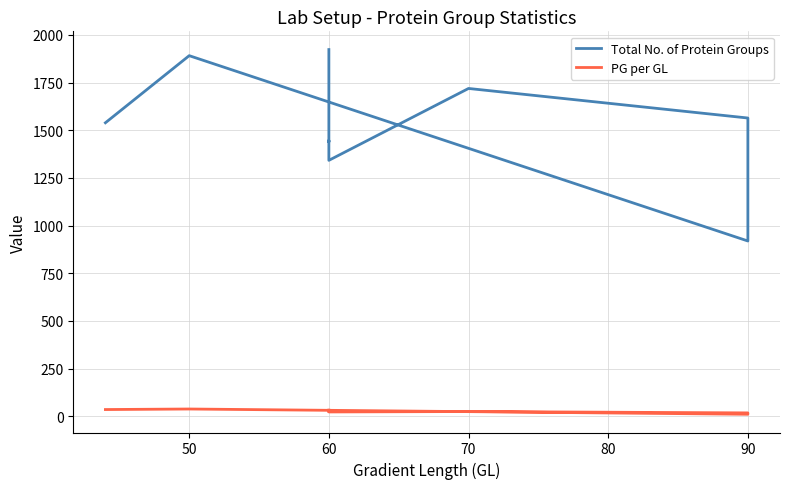

What is the difference between the second highest and second lowest values in the Total No. of Protein Groups series?

549.0